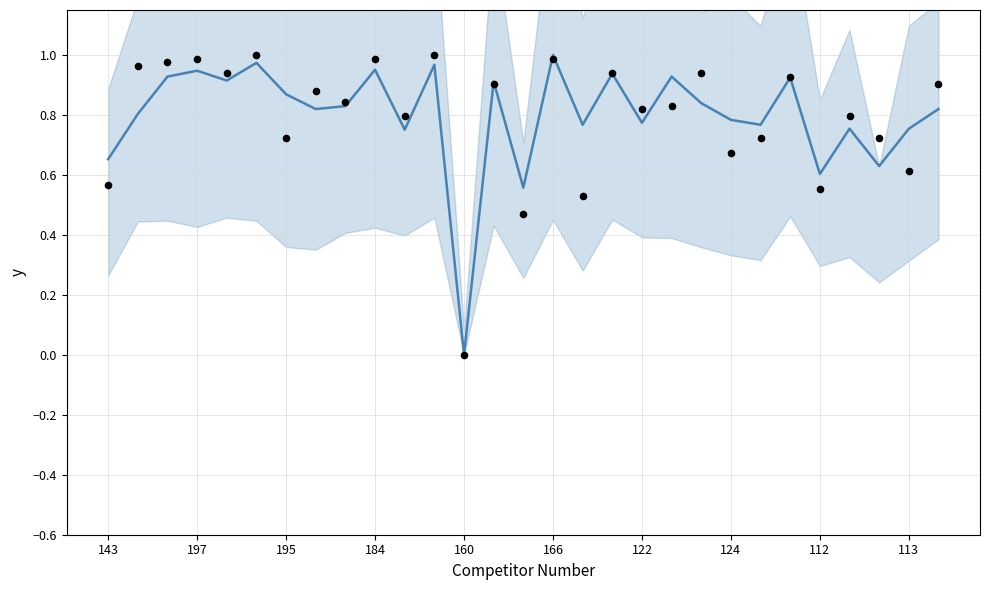

At which category is the sum across all series the highest?

166